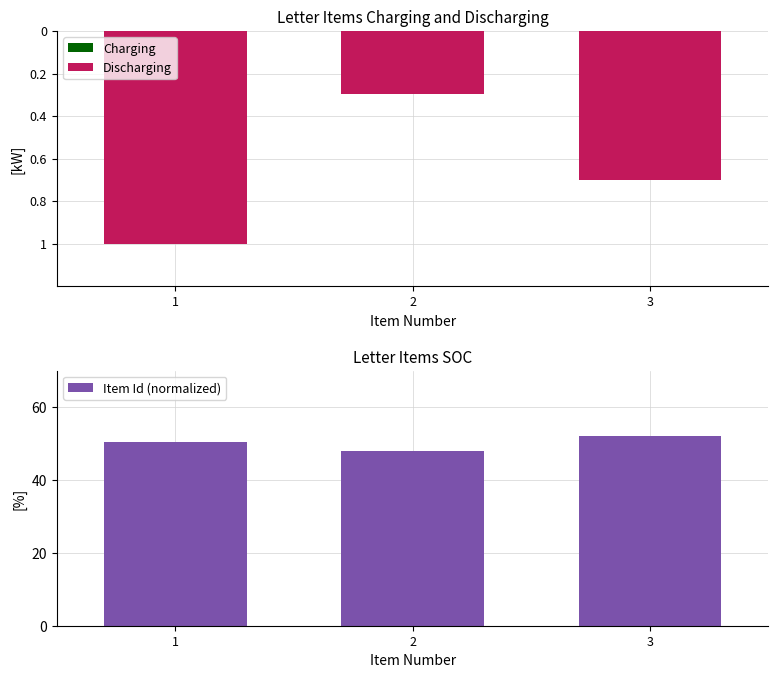

The Discharging series shows -1.1 at 3. True or false?

False